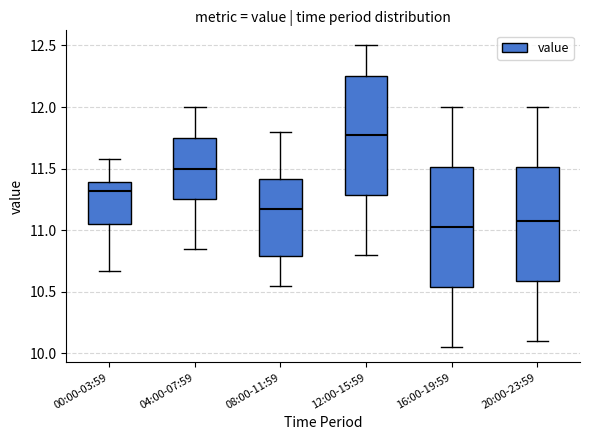

Which box has the highest median line?

12:00-15:59